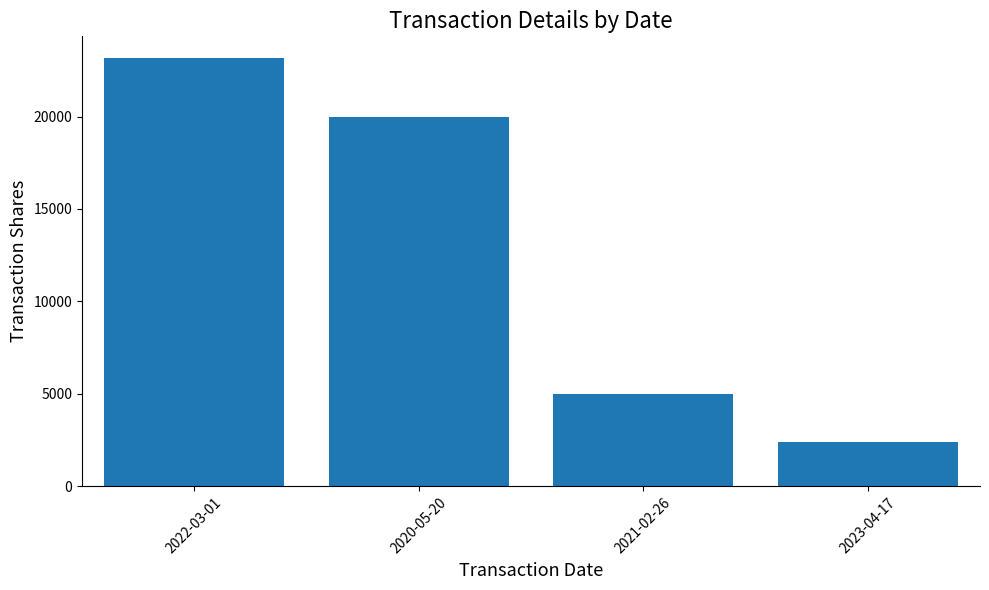

What is the difference between the values at 2020-05-20 and 2022-03-01?

3182